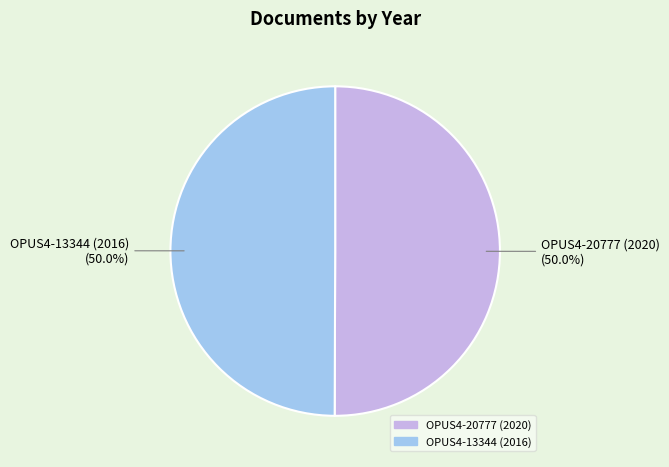

What is the ratio of the value at OPUS4-13344 (2016) to the value at OPUS4-20777 (2020)?

1.0